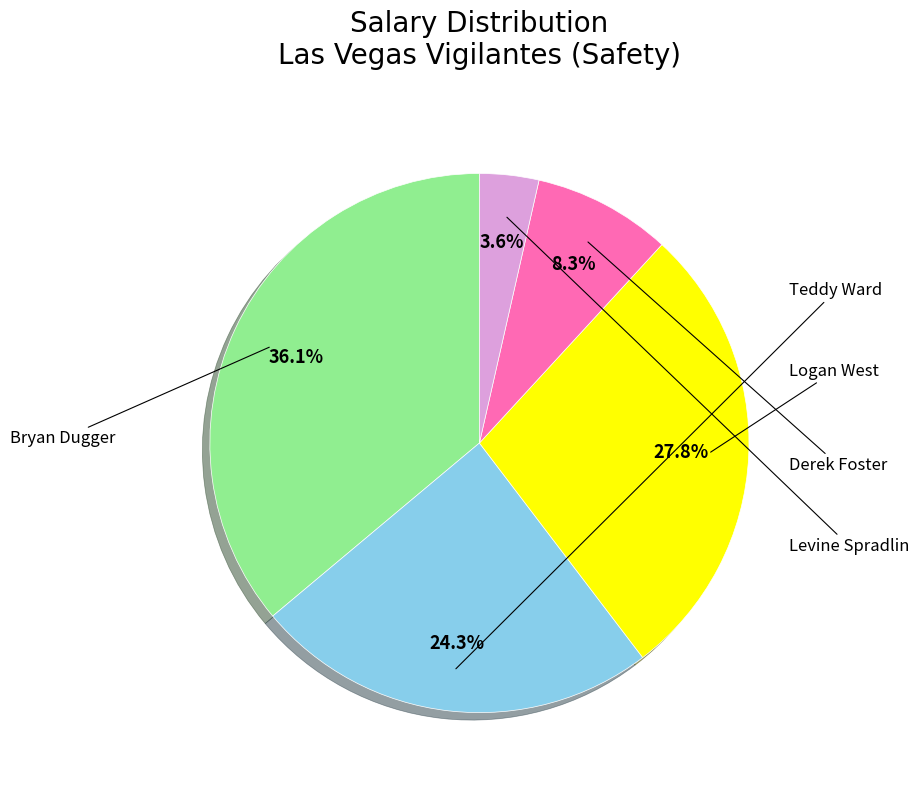

How much of the chart is everything except Levine Spradlin?

96.4%